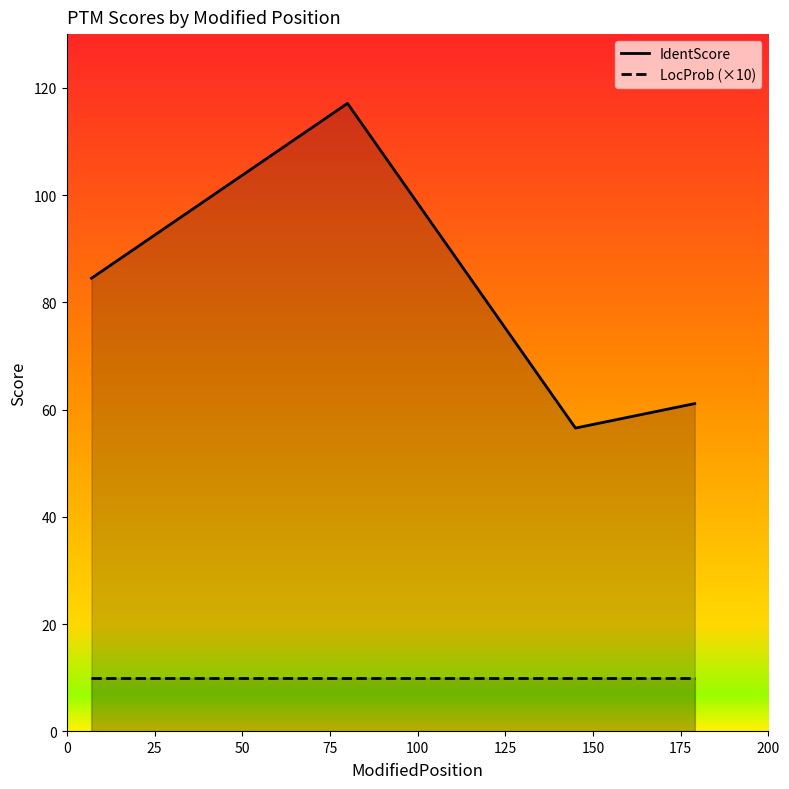

Between 7 and 179, which is larger?

7